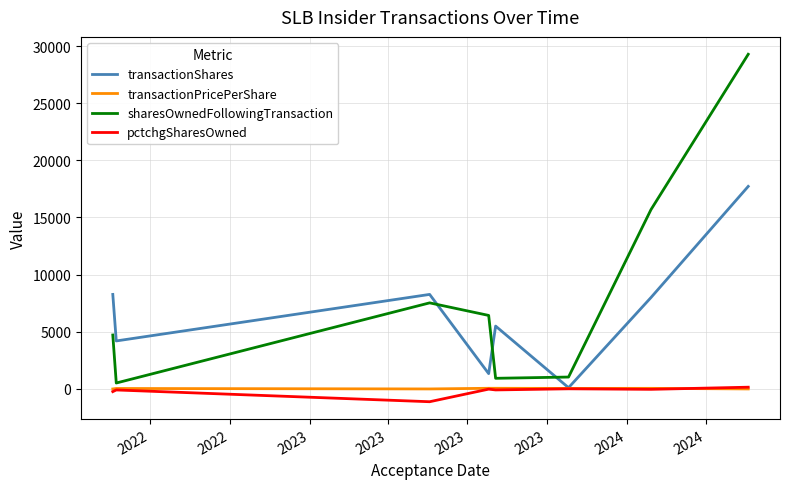

What is the minimum value shown in the chart?

-1118.0